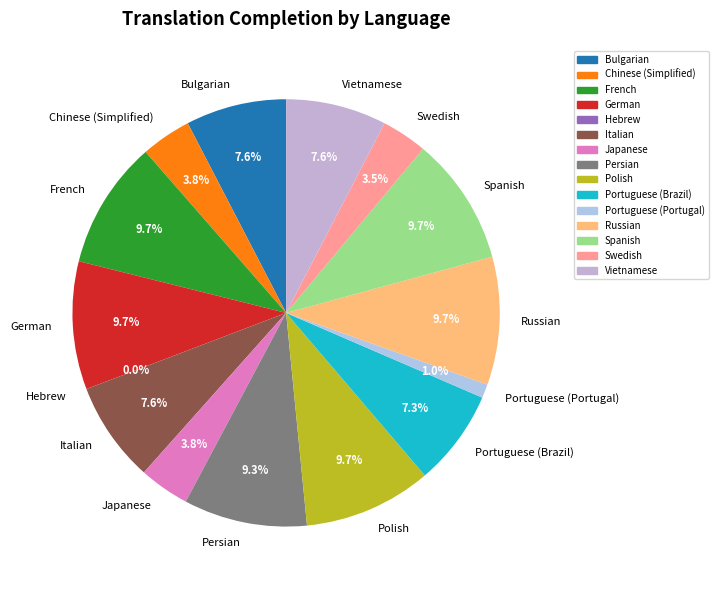

The Japanese slice represents 1% of the pie. True or false?

False